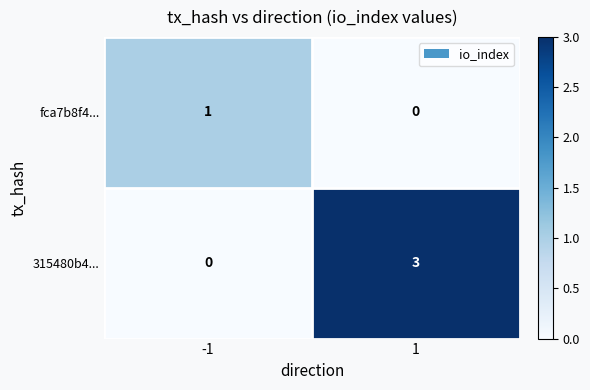

List the series in order of their peak value, lowest first.

fca7b8f4..., 315480b4...